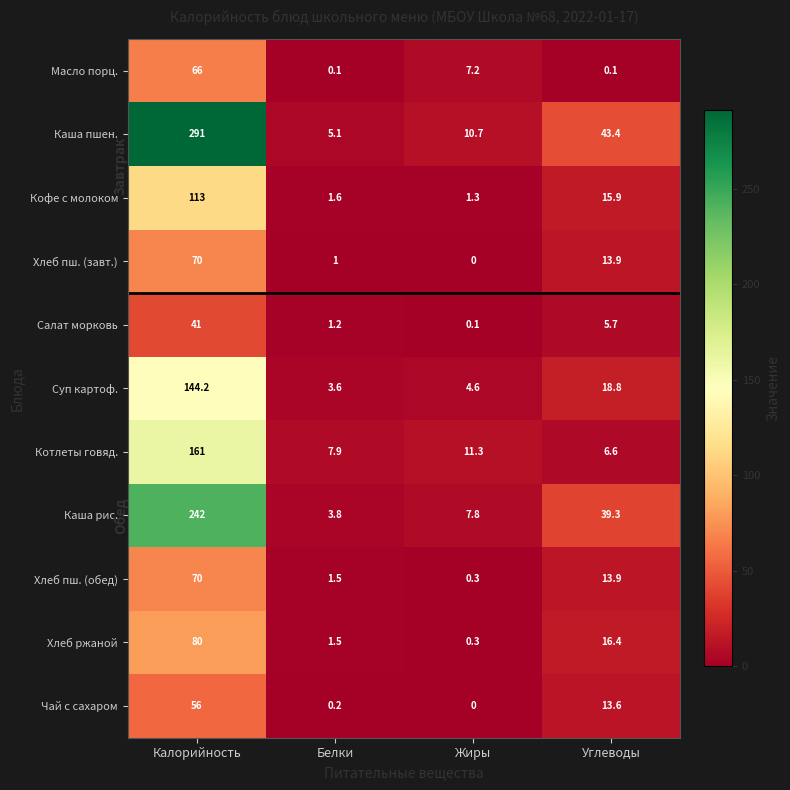

Which label corresponds to the largest value in the chart?

Калорийность